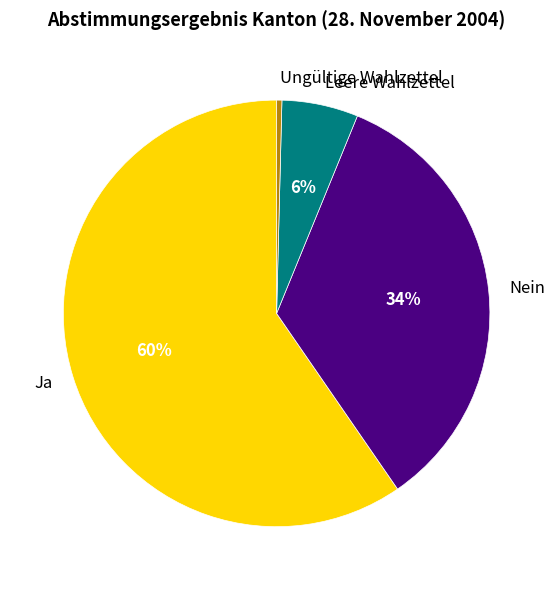

How many slices are in this pie chart?

4